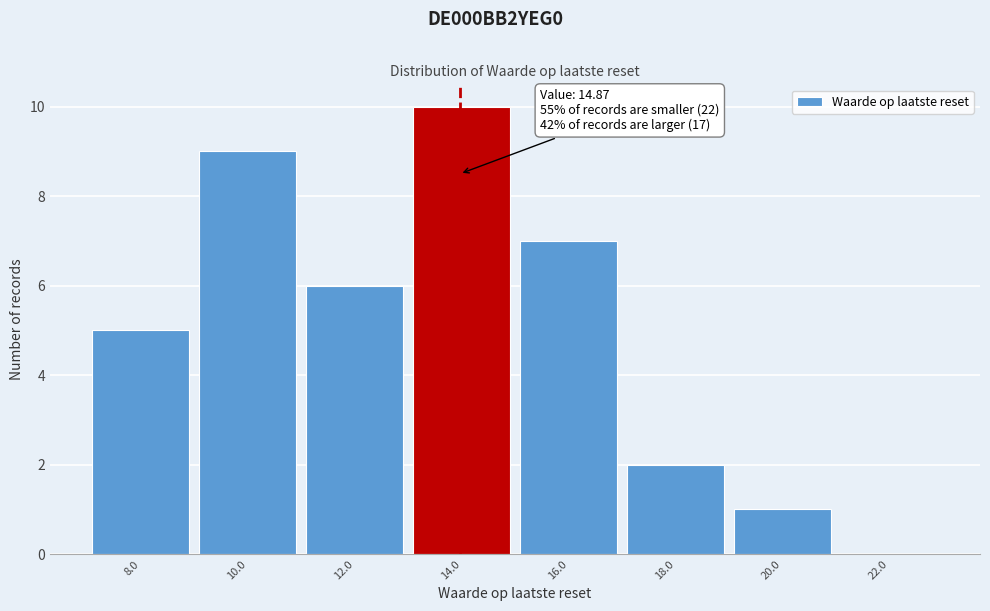

Reading right to left, list all the values displayed in this chart.

22.0=0	20.0=1	18.0=2	16.0=7	14.0=10	12.0=6	10.0=9	8.0=5